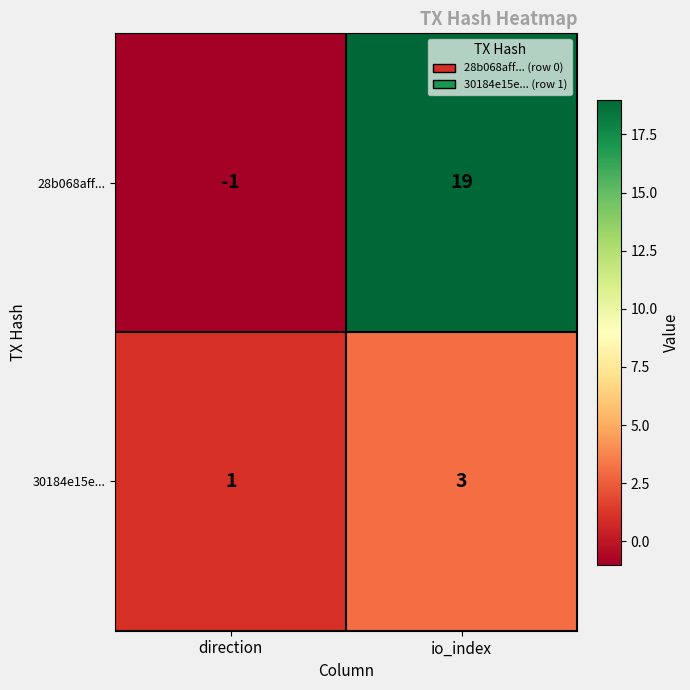

Which series has the widest spread of values?

28b068aff...